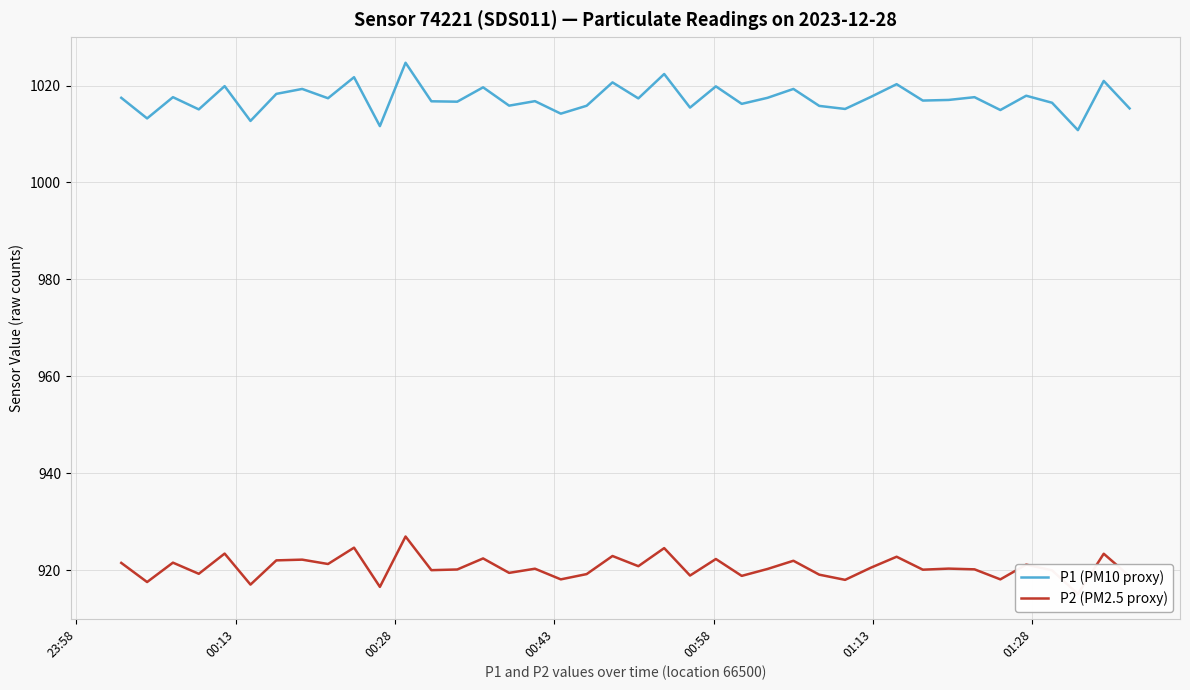

True or false: P2 (PM2.5 proxy) and P1 (PM10 proxy) intersect in this chart.

False